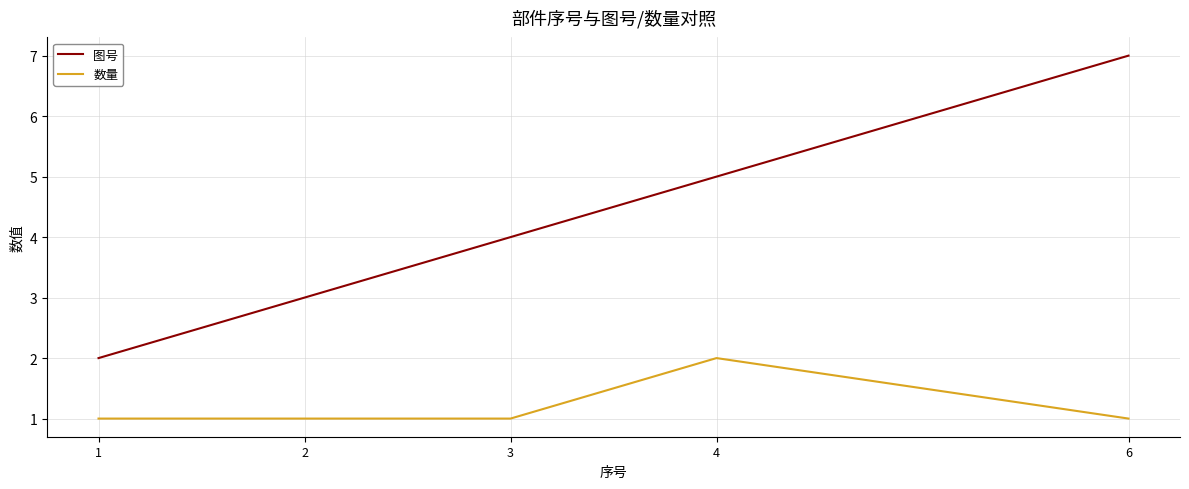

Is the value of 图号 at 4 greater than the value of 数量 at 4?

Yes